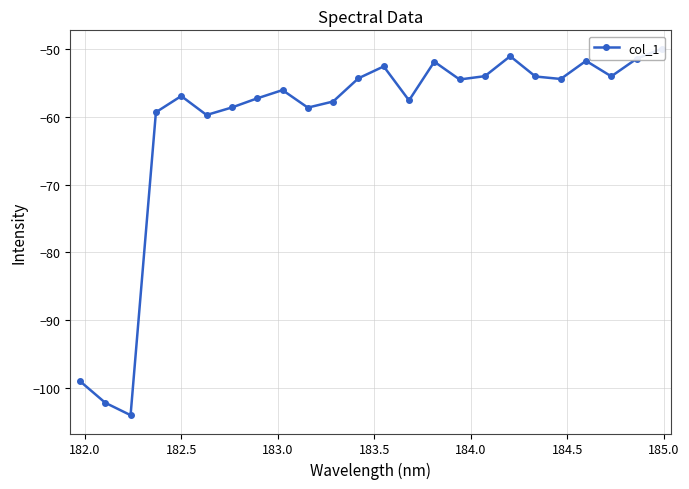

How many points are lower than both their immediate neighbors (excluding endpoints)?

7